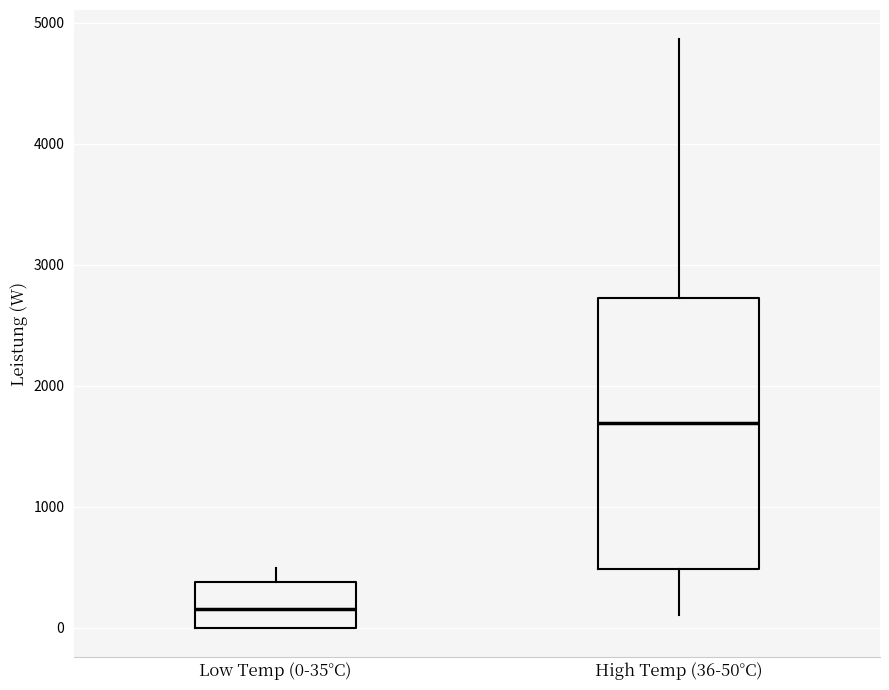

Reading left to right, read every box against the y-axis: the position of its median line, the range the box covers, and the ends of its whiskers. The values are not printed on the chart, so give them approximately, as read against the axis.

Low Temp (0-35°C): median 200, box 0 to 400, whiskers 0 to 500
High Temp (36-50°C): median 1700, box 500 to 2700, whiskers 100 to 4900